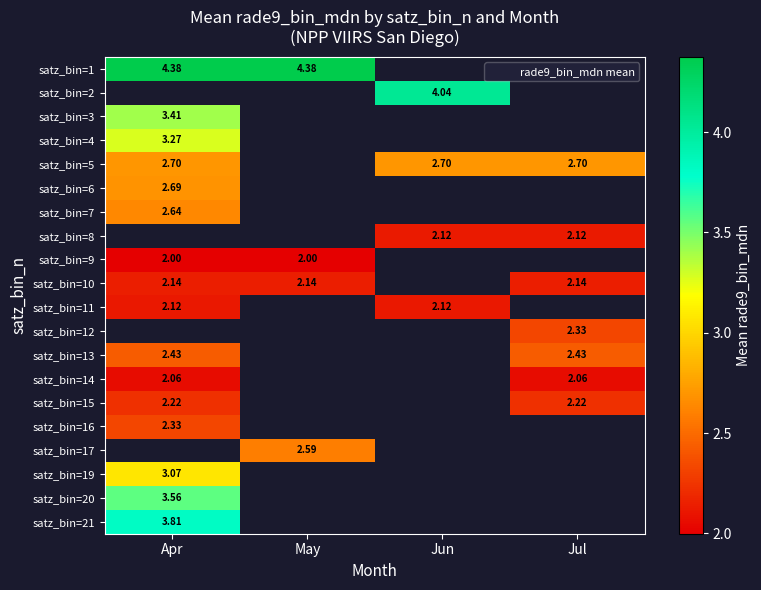

Is it true that satz_bin=9 equals 2.0 at Apr?

True